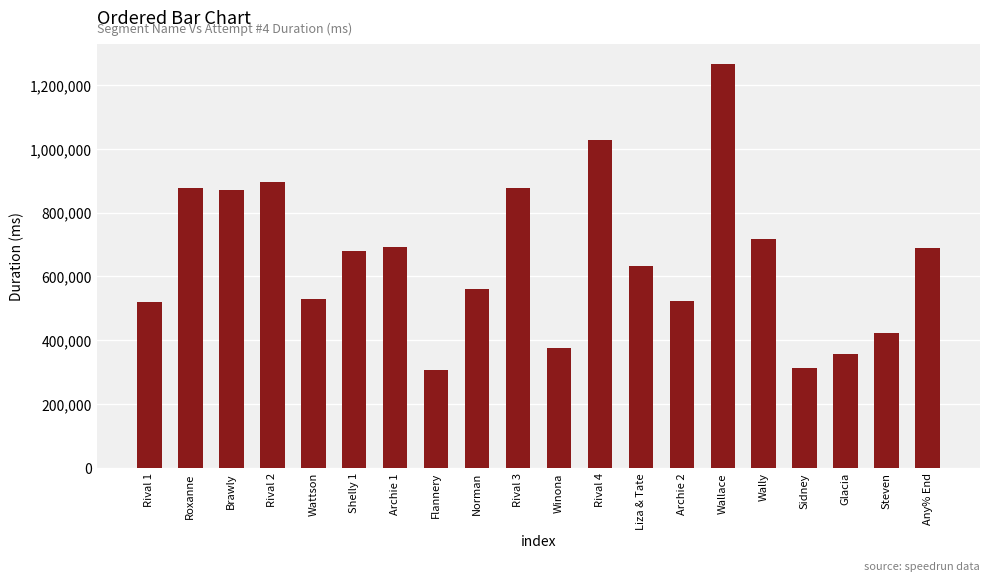

What is the minimum value shown in the chart?

306656